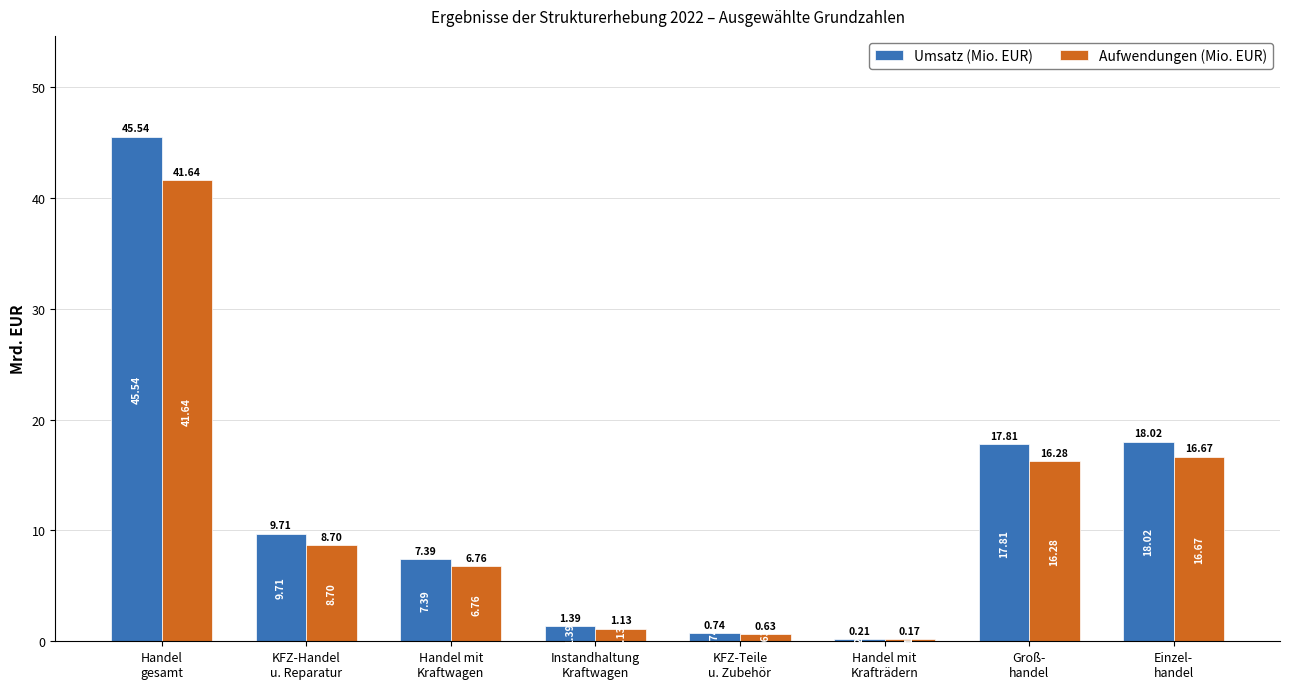

How many values in the Umsatz (Mio. EUR) series are below 9?

4